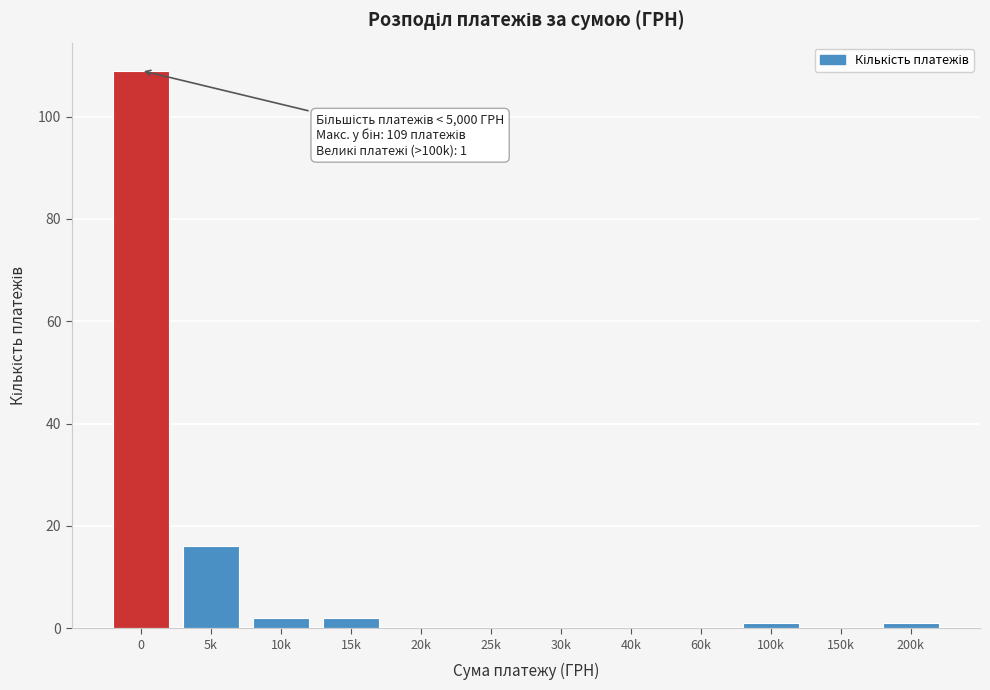

Reading left to right, what are all the values shown in this chart?

0=109	5k=16	10k=2	15k=2	20k=0	25k=0	30k=0	40k=0	60k=0	100k=1	150k=0	200k=1